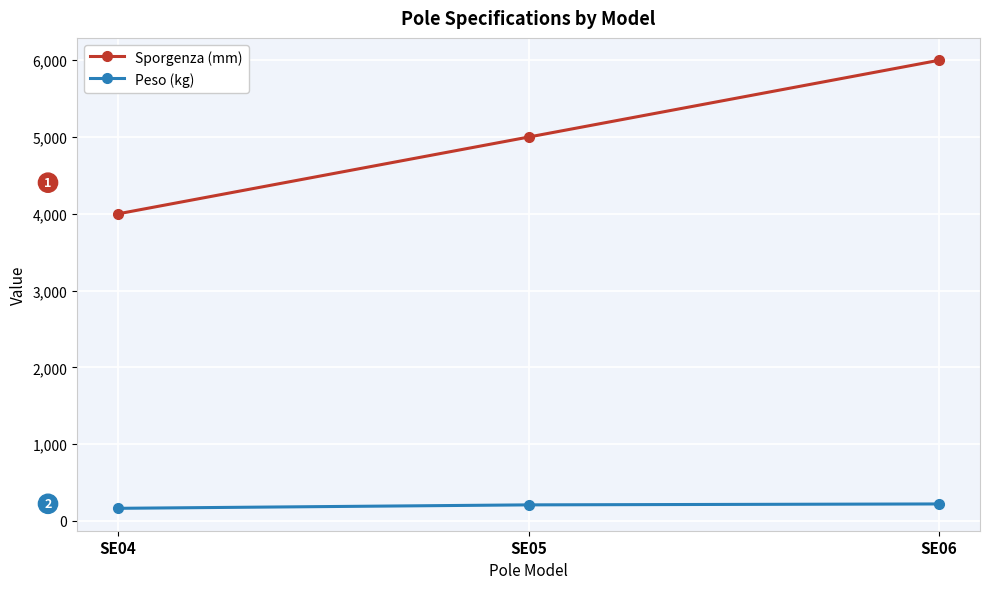

What is the difference between the Peso (kg) values at SE05 and SE04?

45